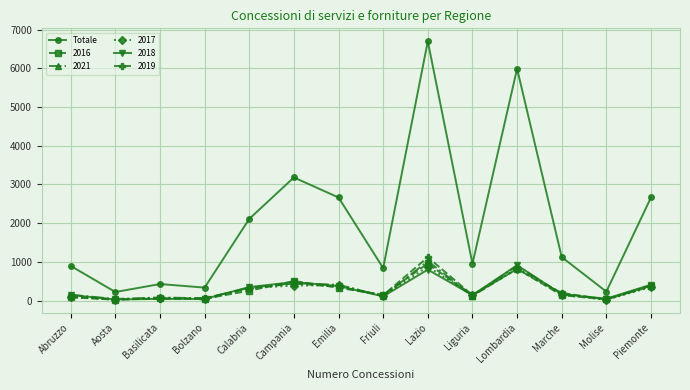

What is the label of the 6th point from the right?

Lazio